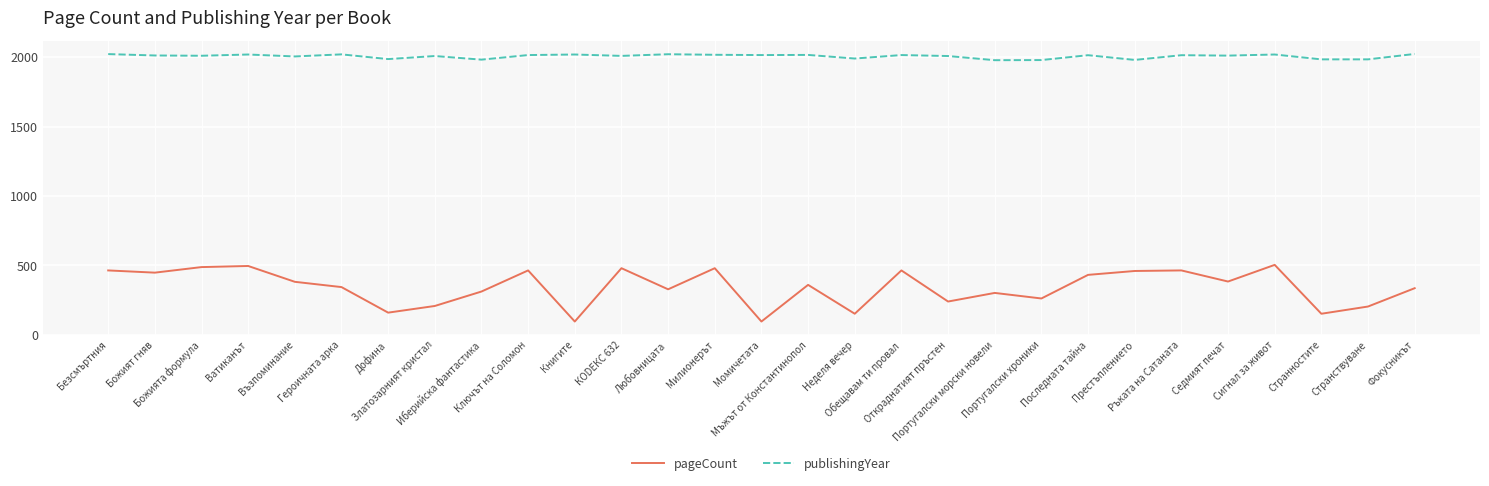

Is the value of publishingYear at Мъжът от Константинопол greater than the value of pageCount at Иберийска фантастика?

Yes